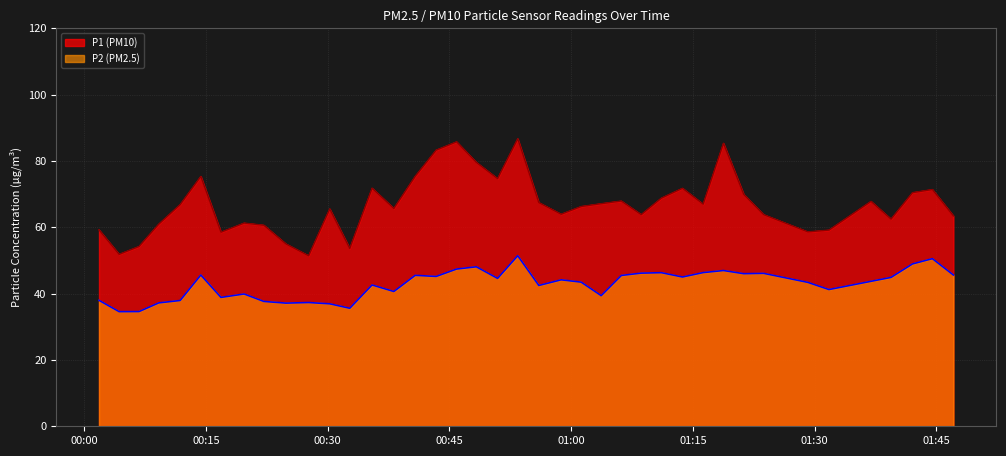

How many lines are shown in the chart?

2